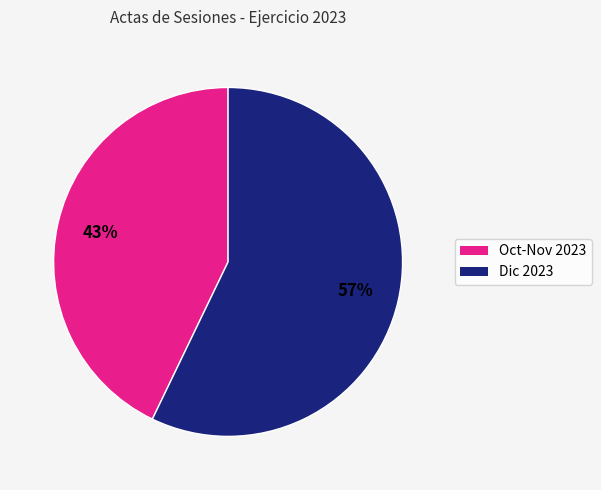

How many segments does this pie chart have?

2